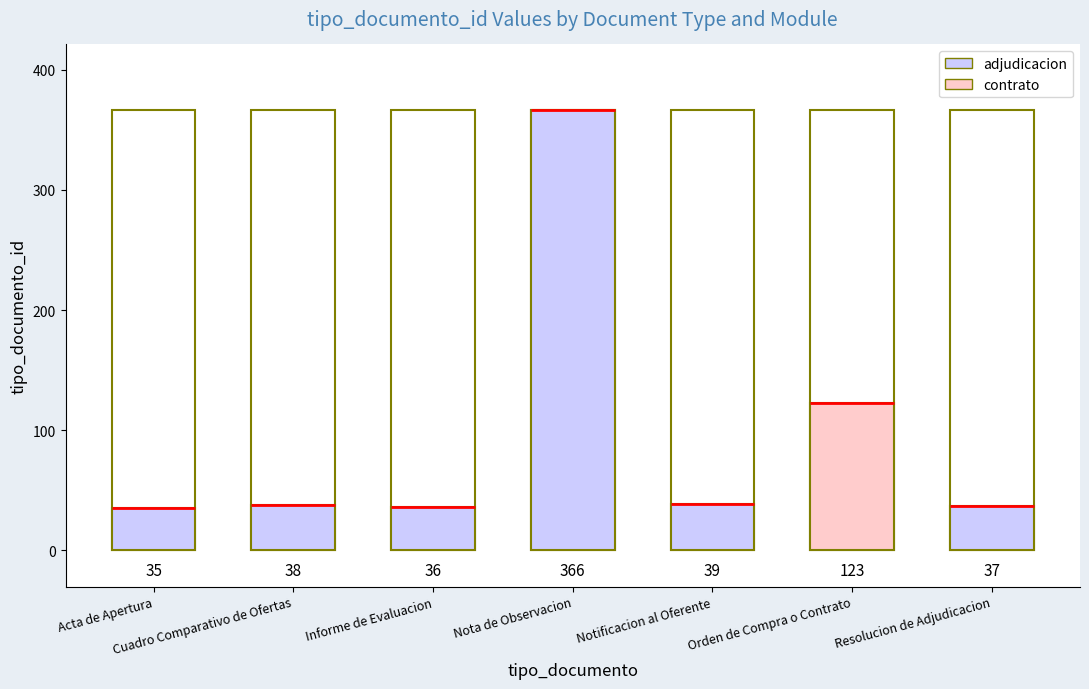

Which category has the lowest value across all series?

Acta de Apertura